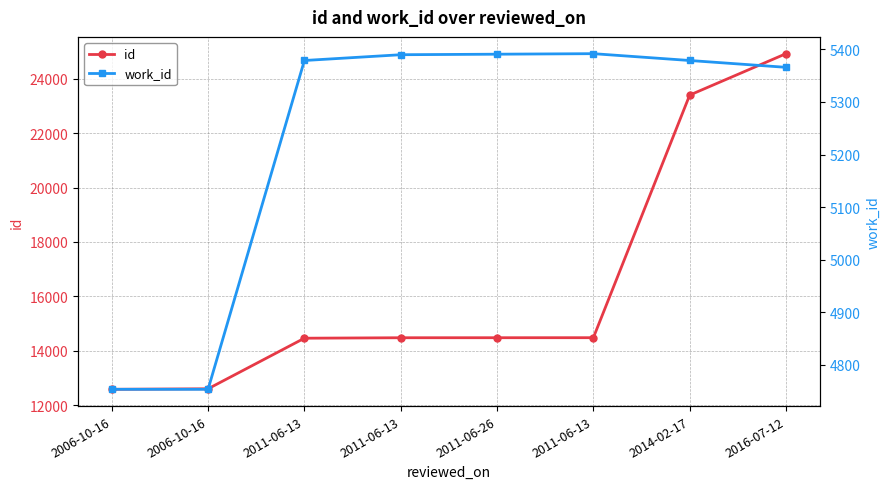

What are all the series names shown in the legend?

id, work_id